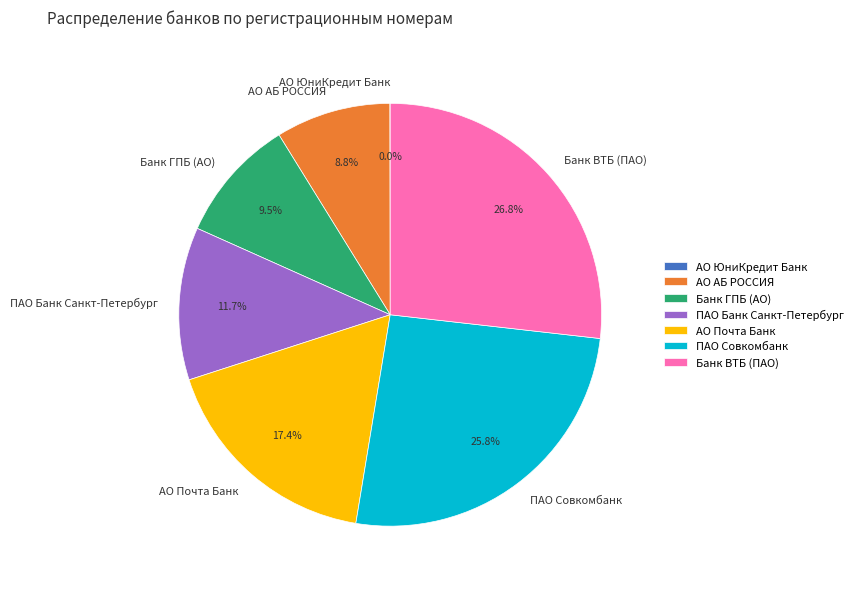

Does any single category account for the majority?

No